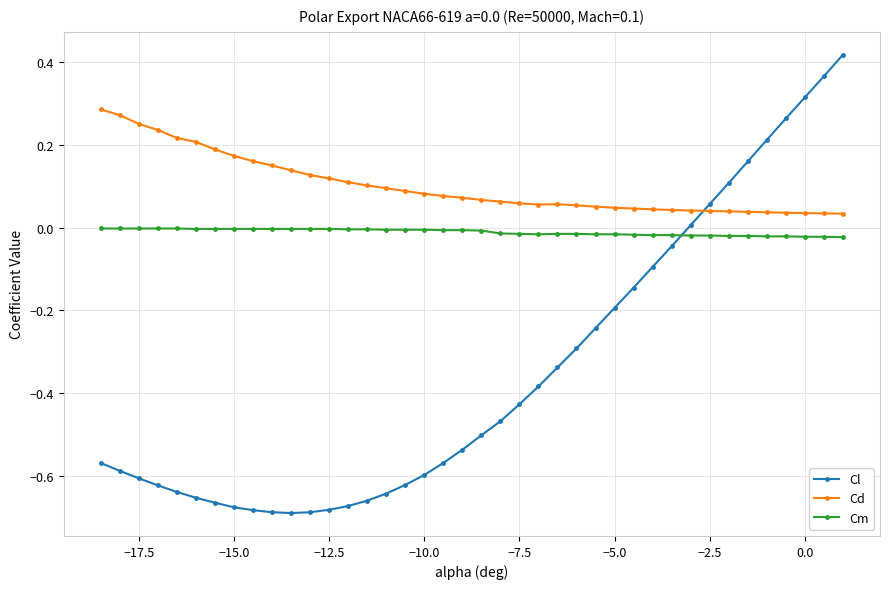

True or false: Cd has more than 0 interior local peaks.

True